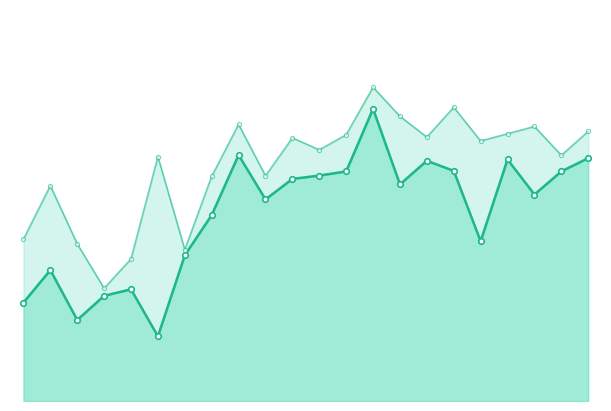

Read the Close value at 6.

28261